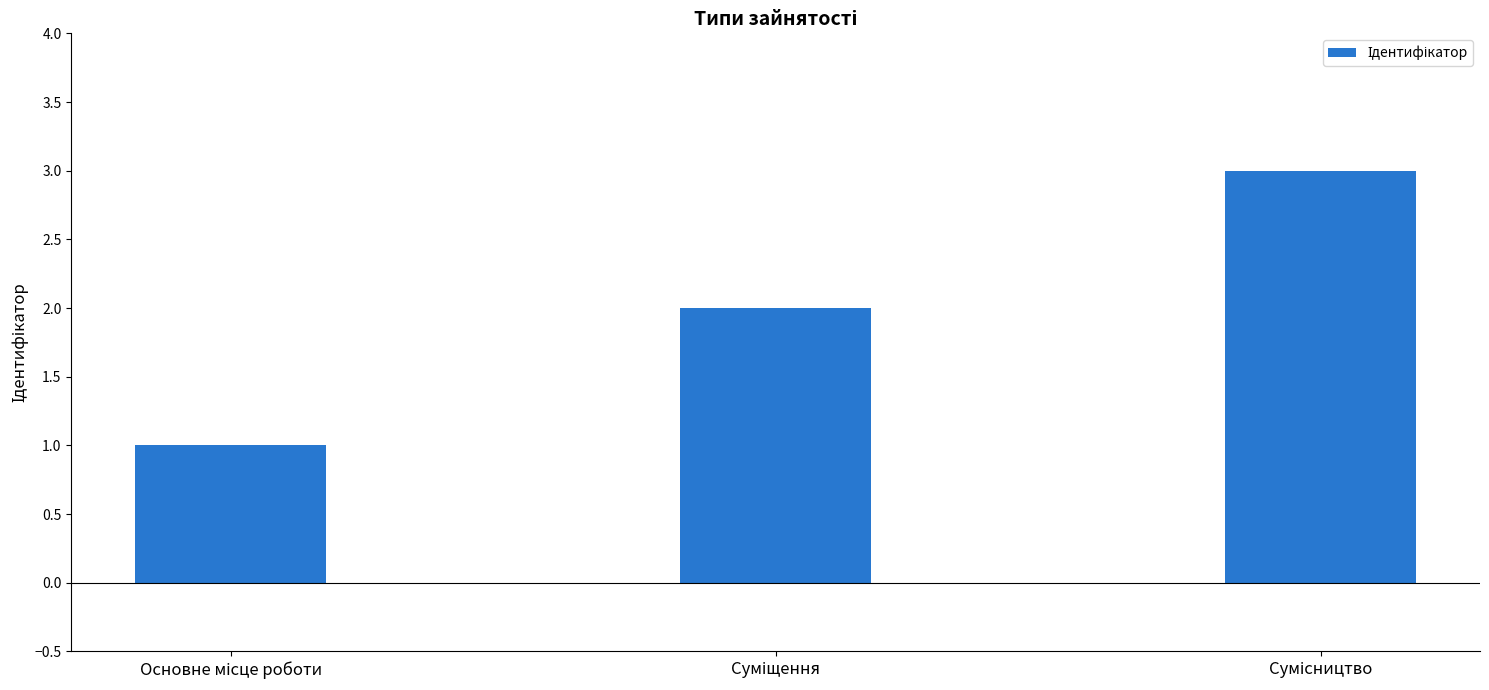

What is the smallest value displayed?

1